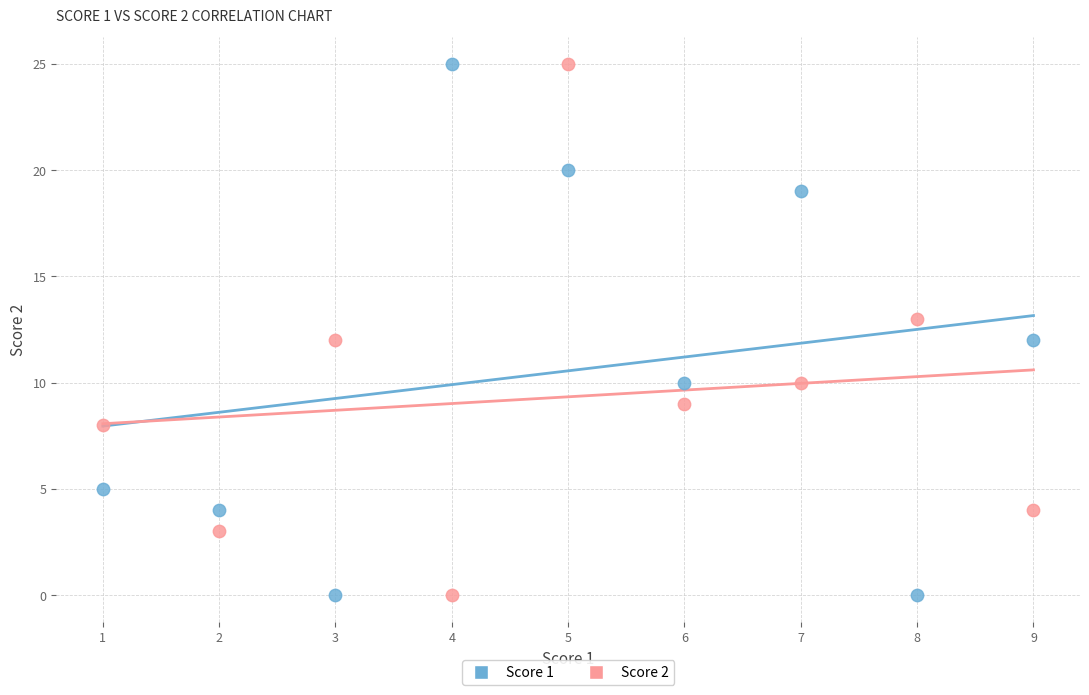

What is the X range (max minus min) for the scatter plot?

8